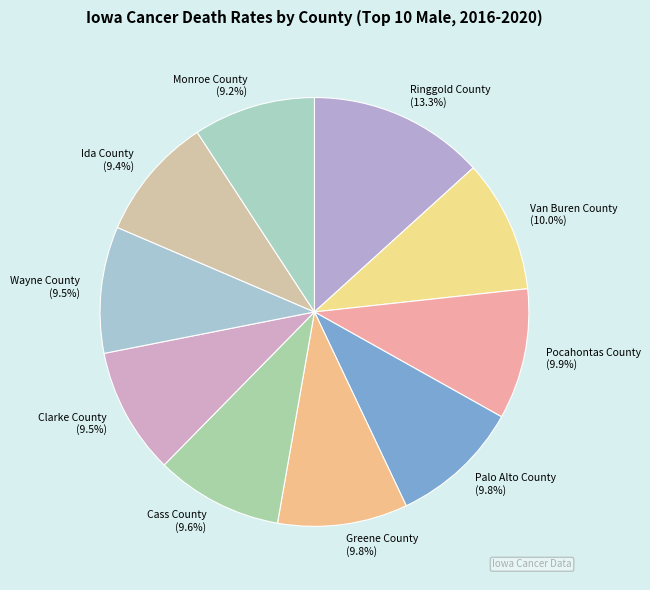

How many segments does this pie chart have?

10